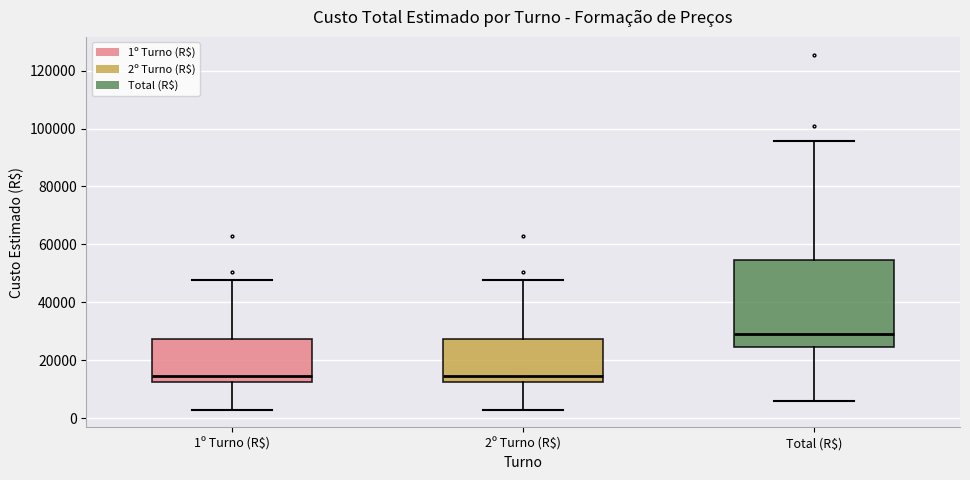

Reading left to right, transcribe this box plot: for each box, give where its median line is, the range the box spans, and where its two whiskers end, as read against the y-axis. The values are not printed on the chart, so give them approximately, as read against the axis.

1º Turno (R$): median 14000, box 12000 to 28000, whiskers 2000 to 48000
2º Turno (R$): median 14000, box 12000 to 28000, whiskers 2000 to 48000
Total (R$): median 30000, box 24000 to 54000, whiskers 6000 to 96000